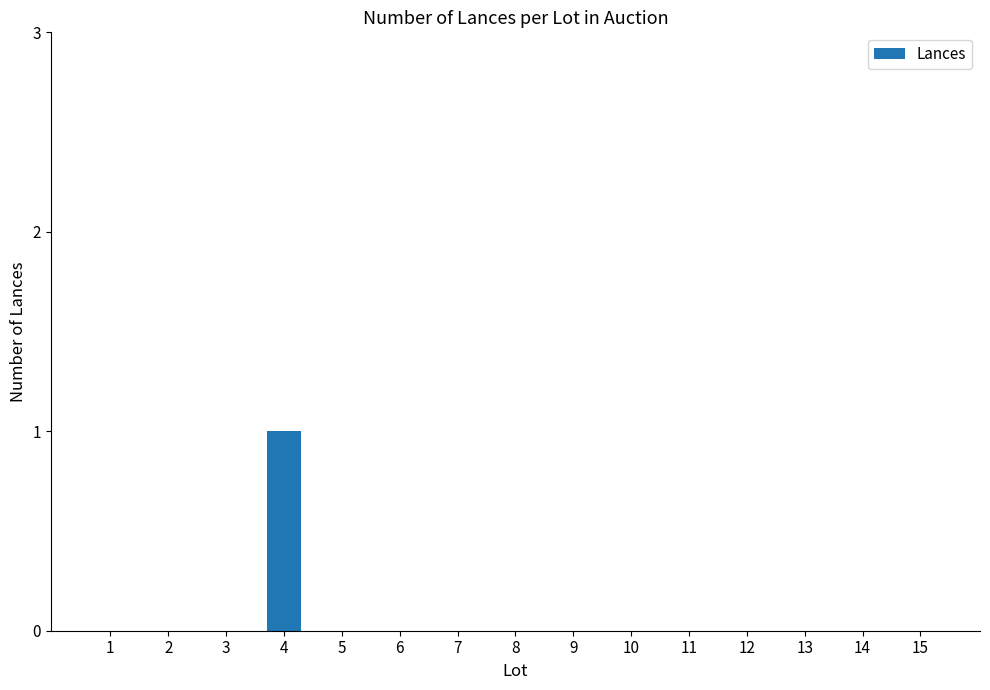

Which category has the highest value across all series?

4